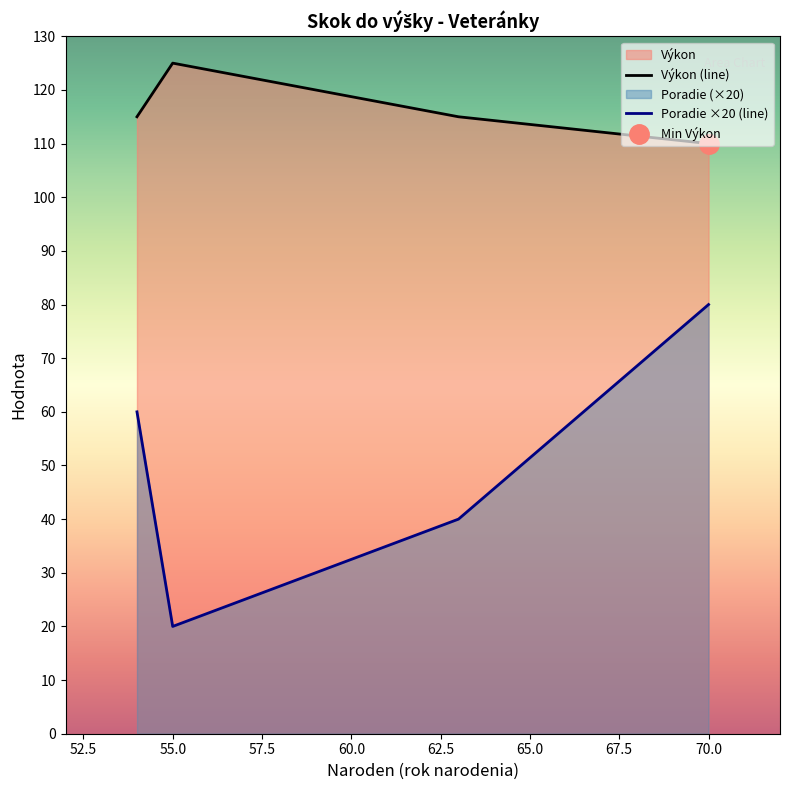

What is the average value of the Výkon series?

116